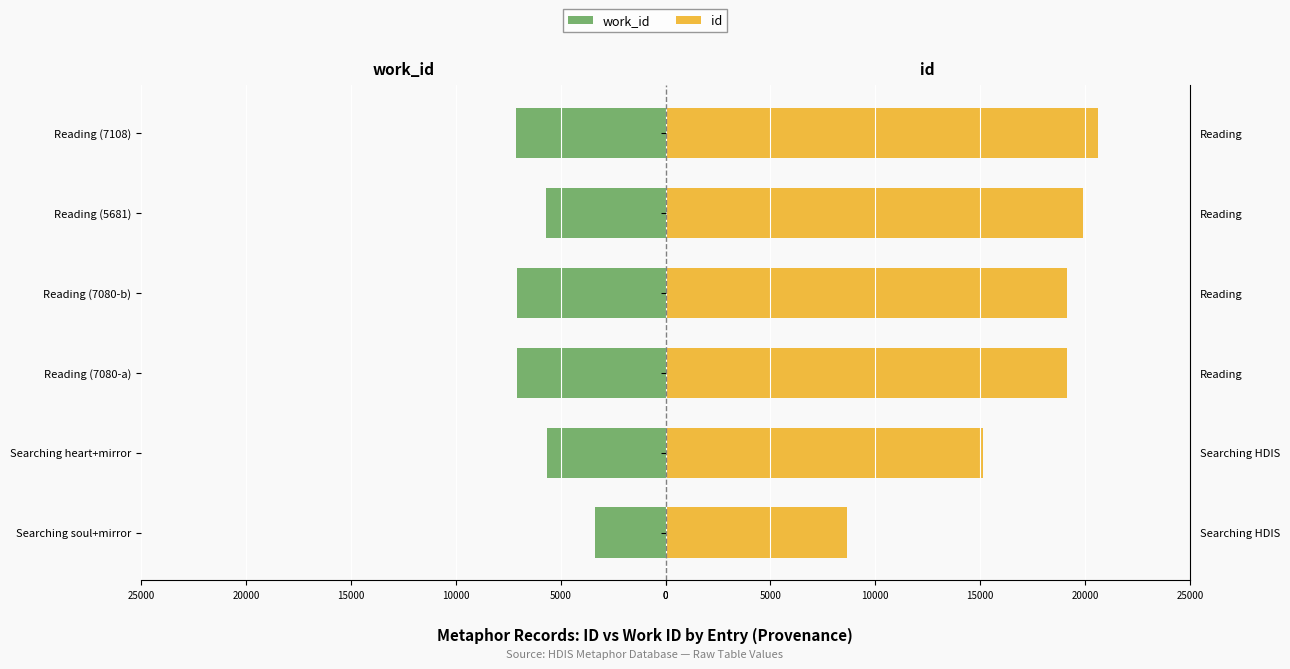

At how many categories does at least one series exceed -6510?

6